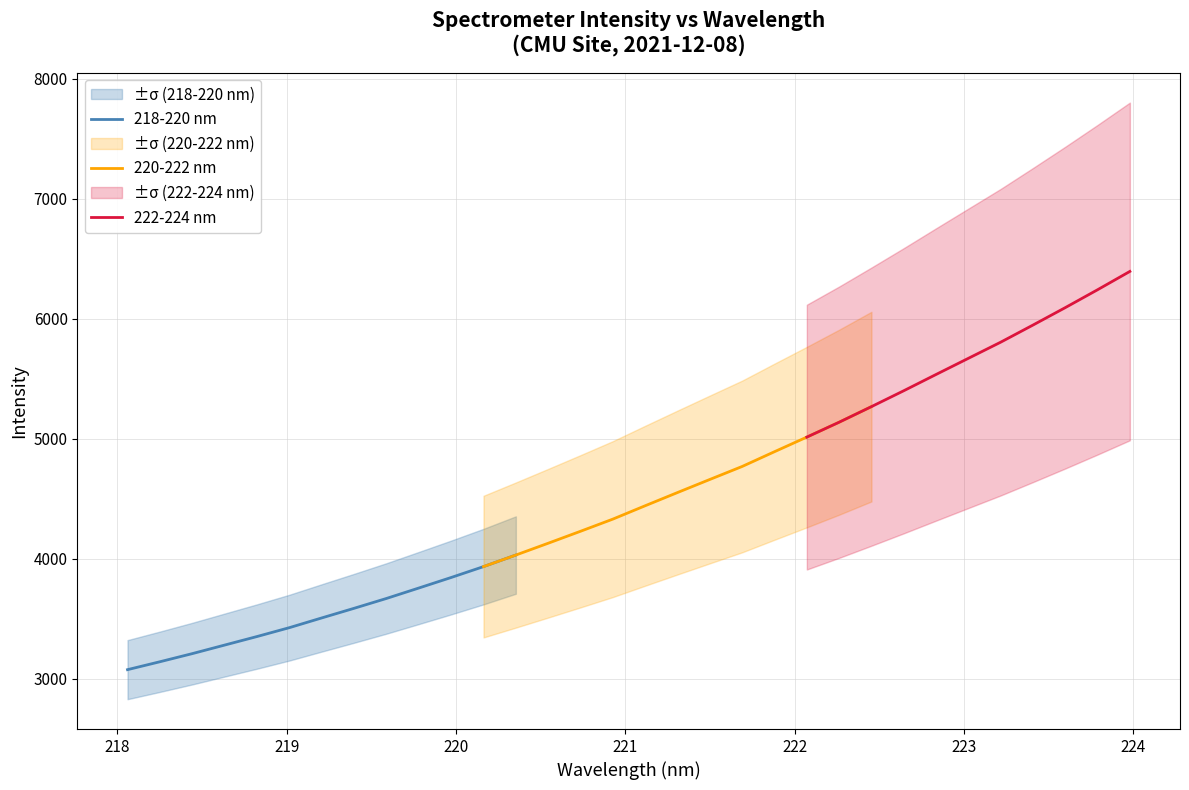

Does the chart display data point markers on the line(s)?

No